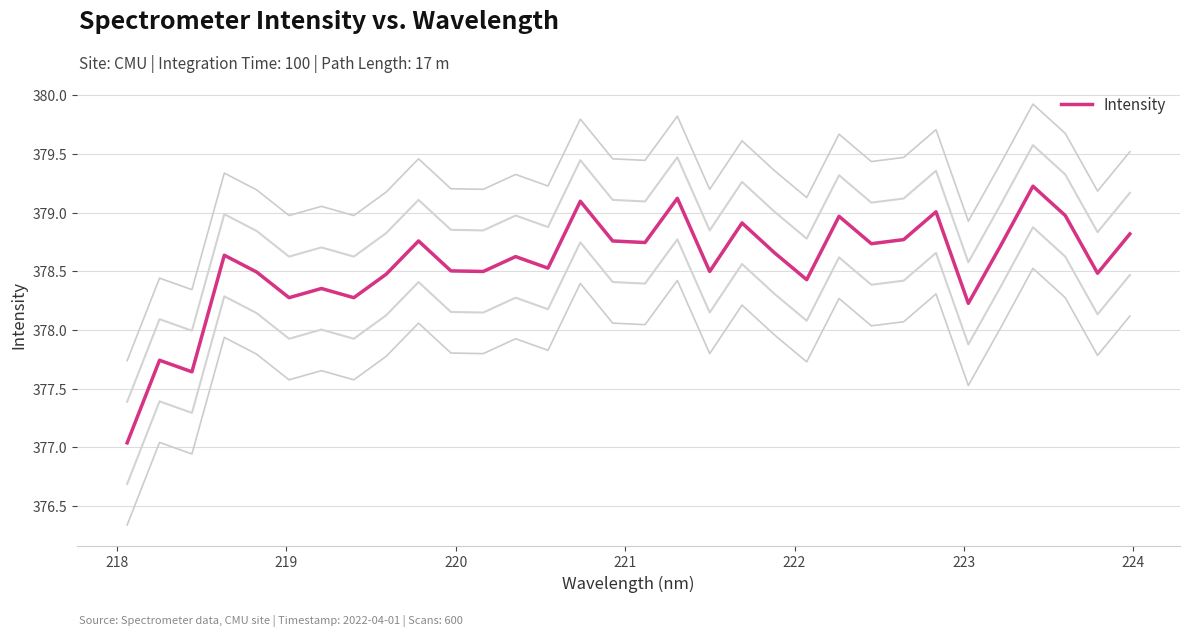

What is the minimum value for Intensity?

377.0